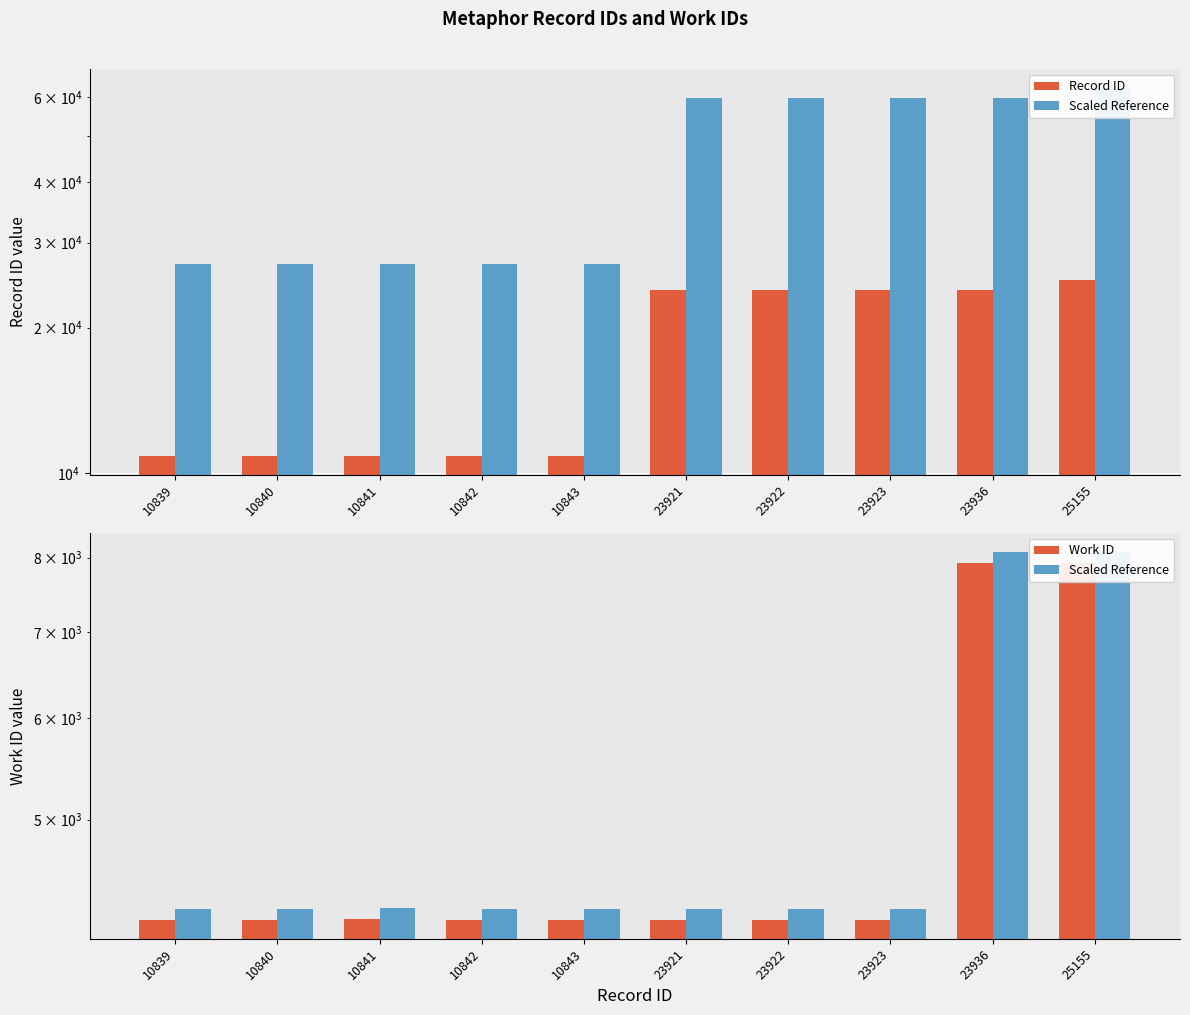

What is the difference between the highest and lowest values at 25155?

17226.0